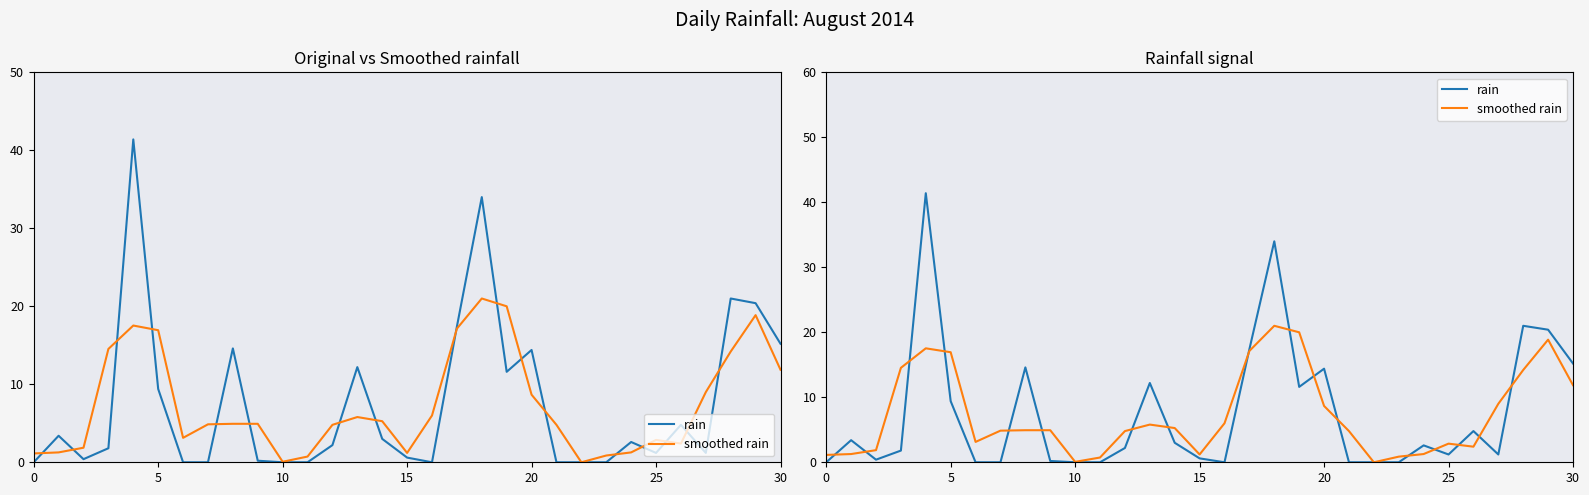

What value does the smoothed rain series have at 8?

4.9